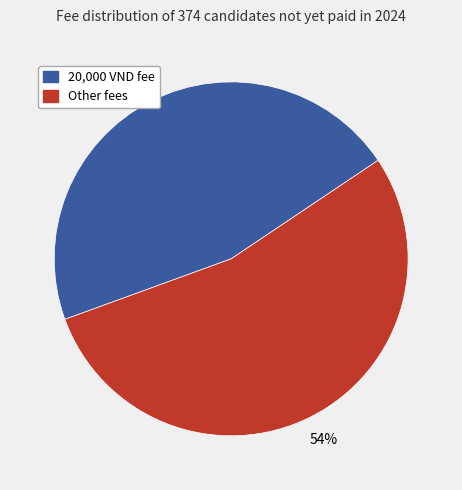

To the nearest percent, what is the difference between the largest and smallest slice percentages?

8%